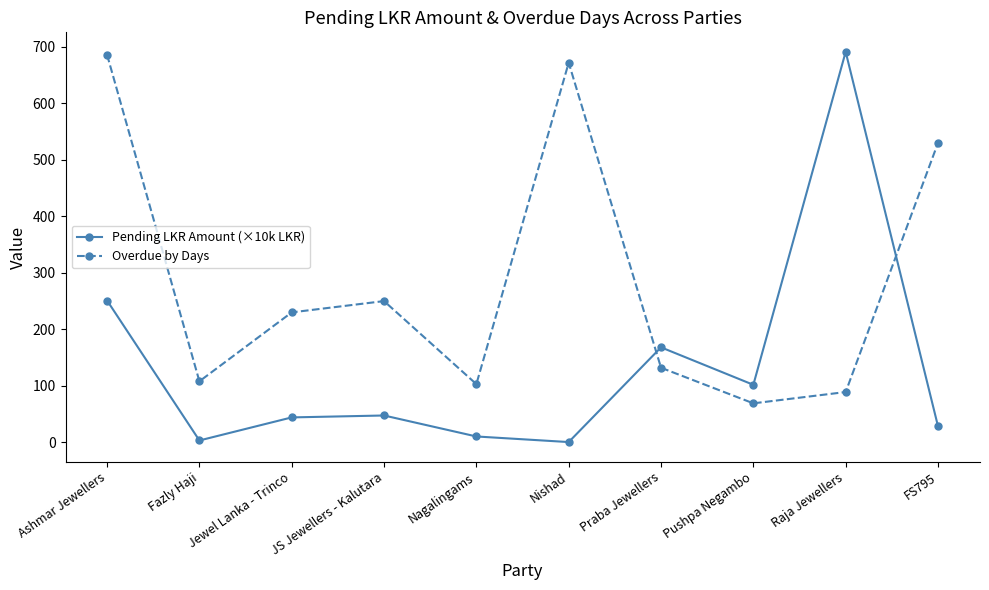

The value of Pending LKR Amount (×10k LKR) at JS Jewellers - Kalutara is 47.5. True or false?

True